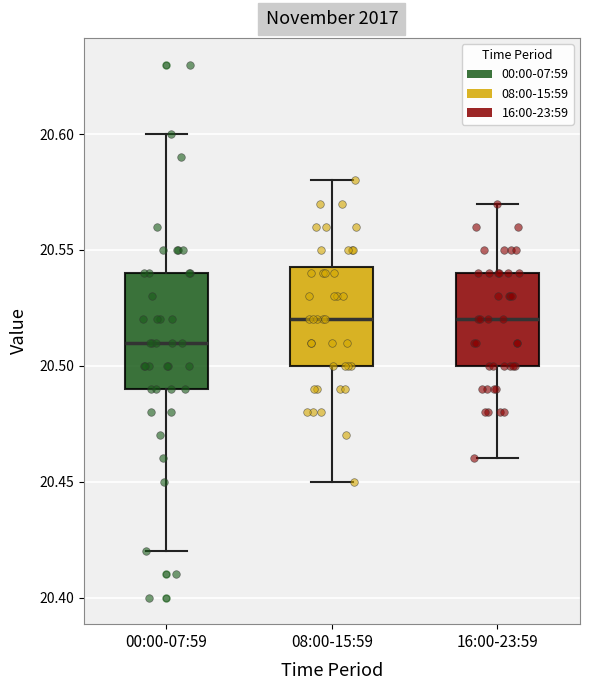

Which box is the tallest, from its lower edge to its upper edge?

00:00-07:59